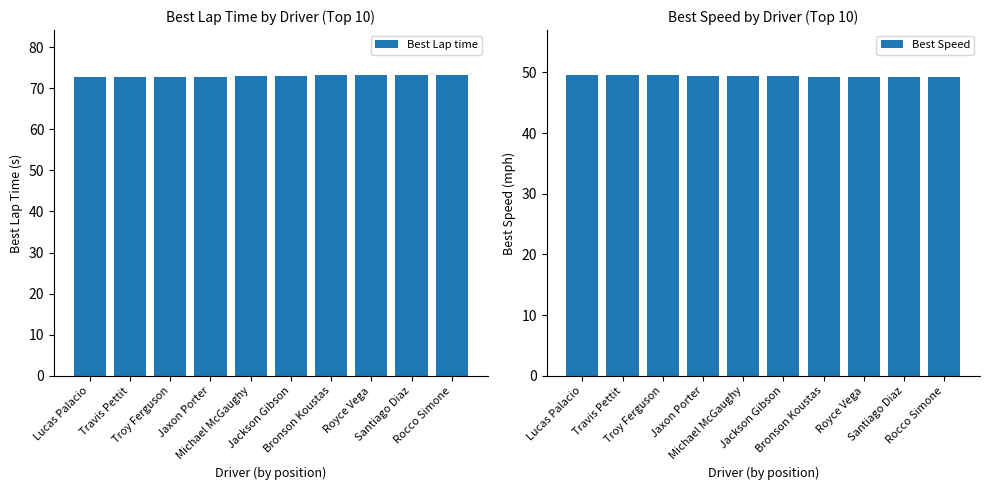

Which series has the widest spread of values?

Best Lap time